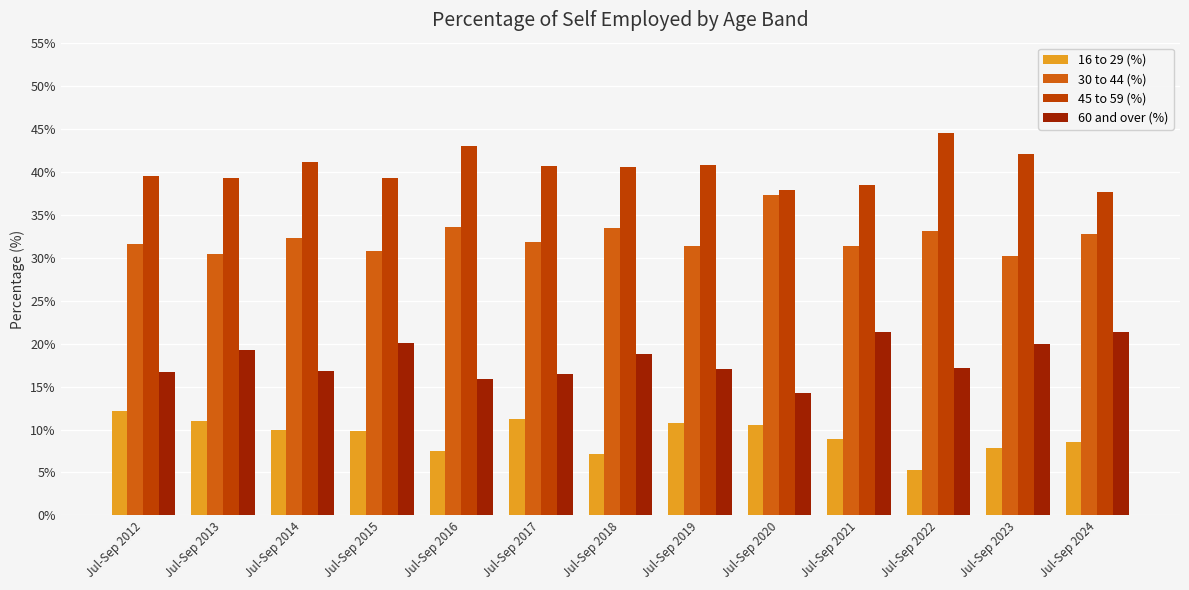

List the series in order of their overall mean, lowest first.

16 to 29 (%), 60 and over (%), 30 to 44 (%), 45 to 59 (%)